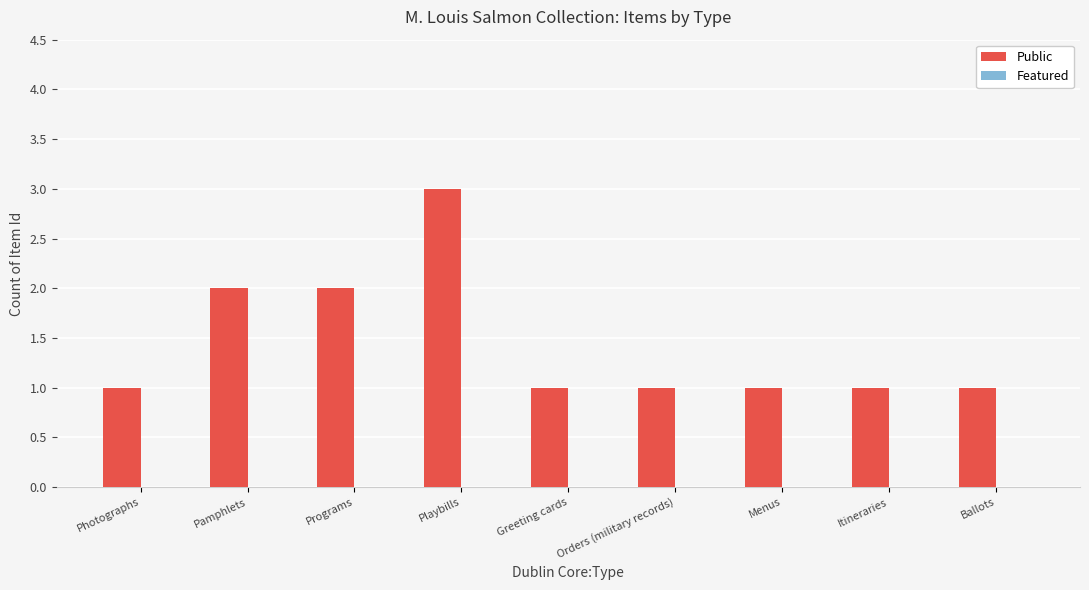

What is the sum of all values?

13